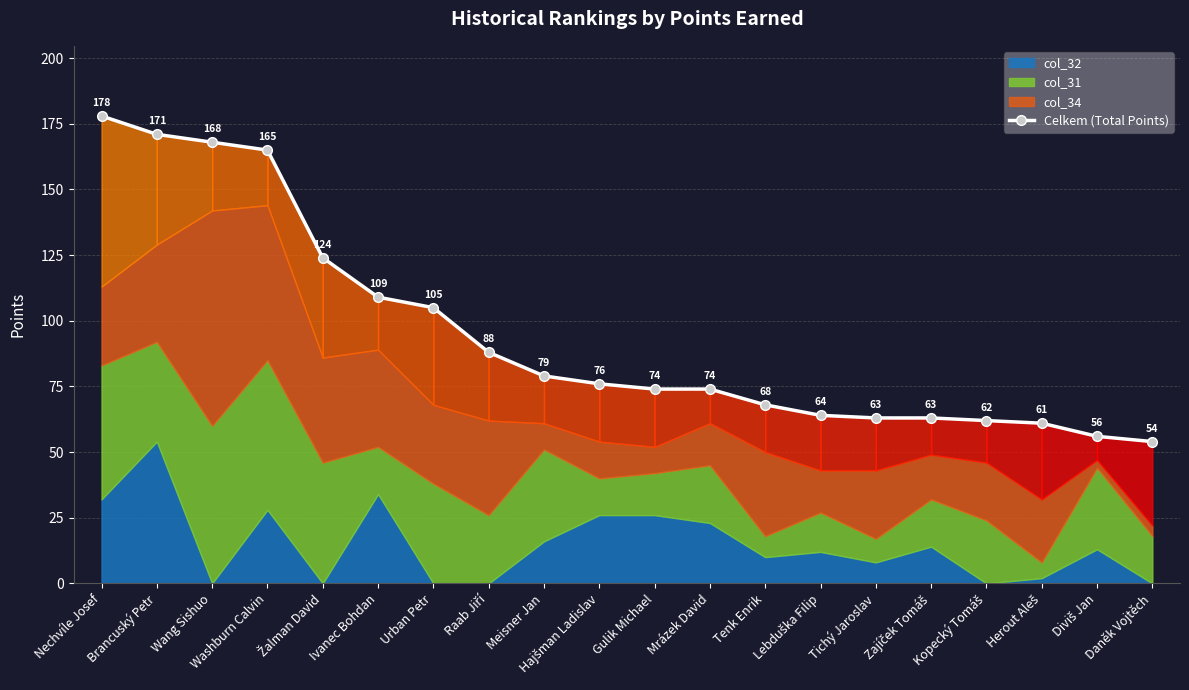

How many lines are shown in the chart?

1